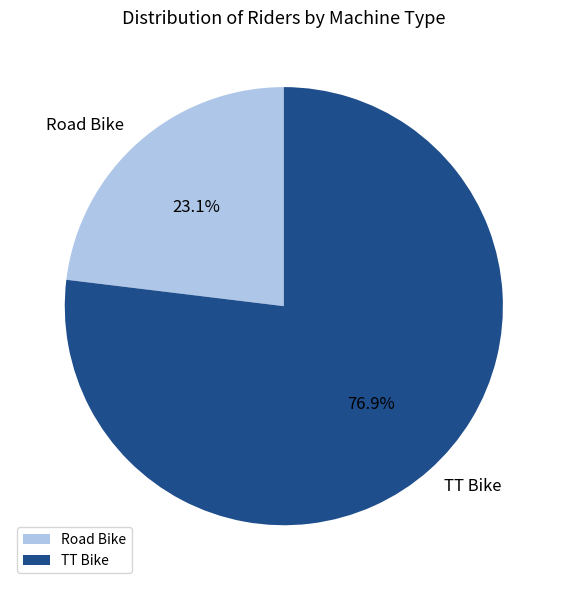

Between TT Bike and Road Bike, which is larger?

TT Bike